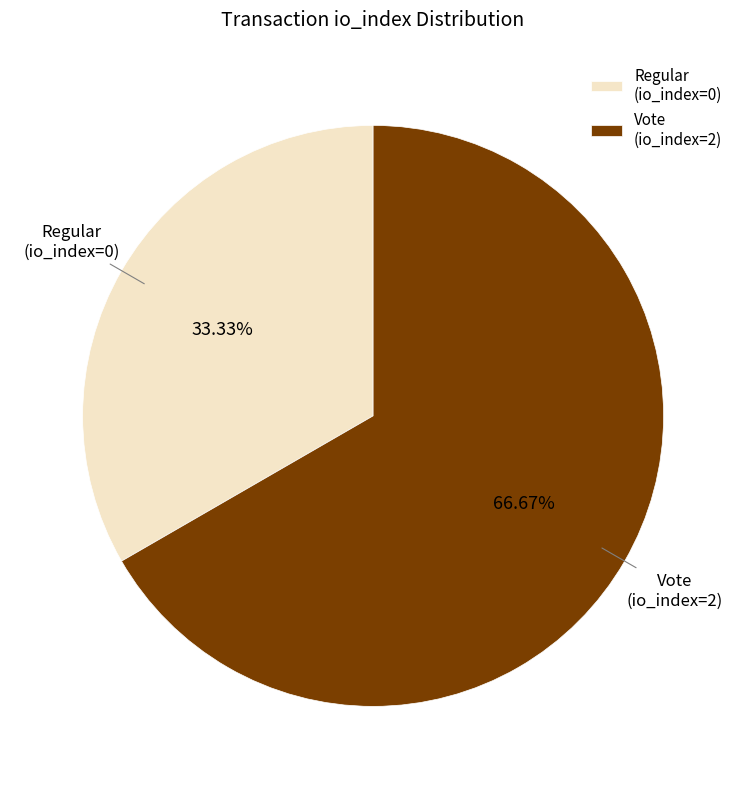

Rank the categories by value from highest to lowest.

Vote (io_index=2), Regular (io_index=0)